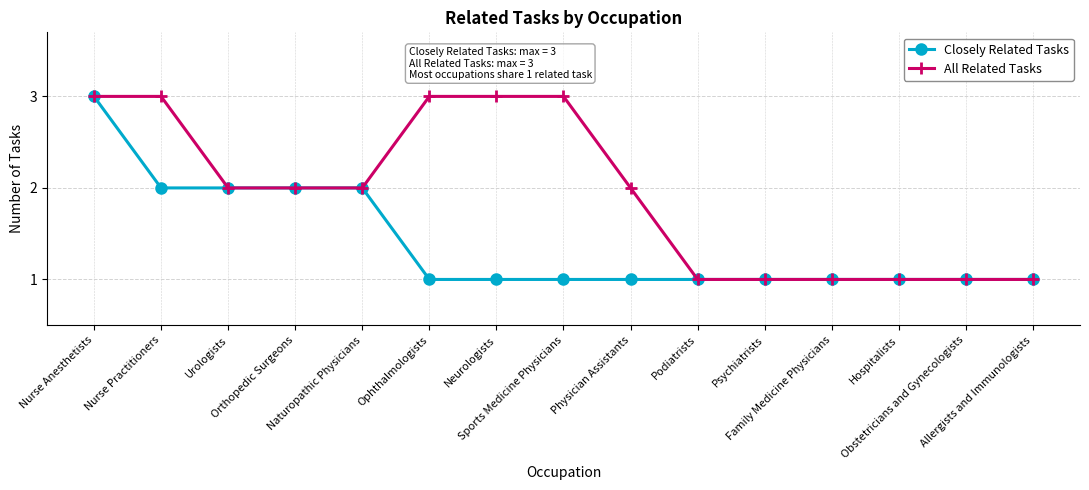

Is the value of Closely Related Tasks at Ophthalmologists greater than the value of All Related Tasks at Nurse Anesthetists?

No